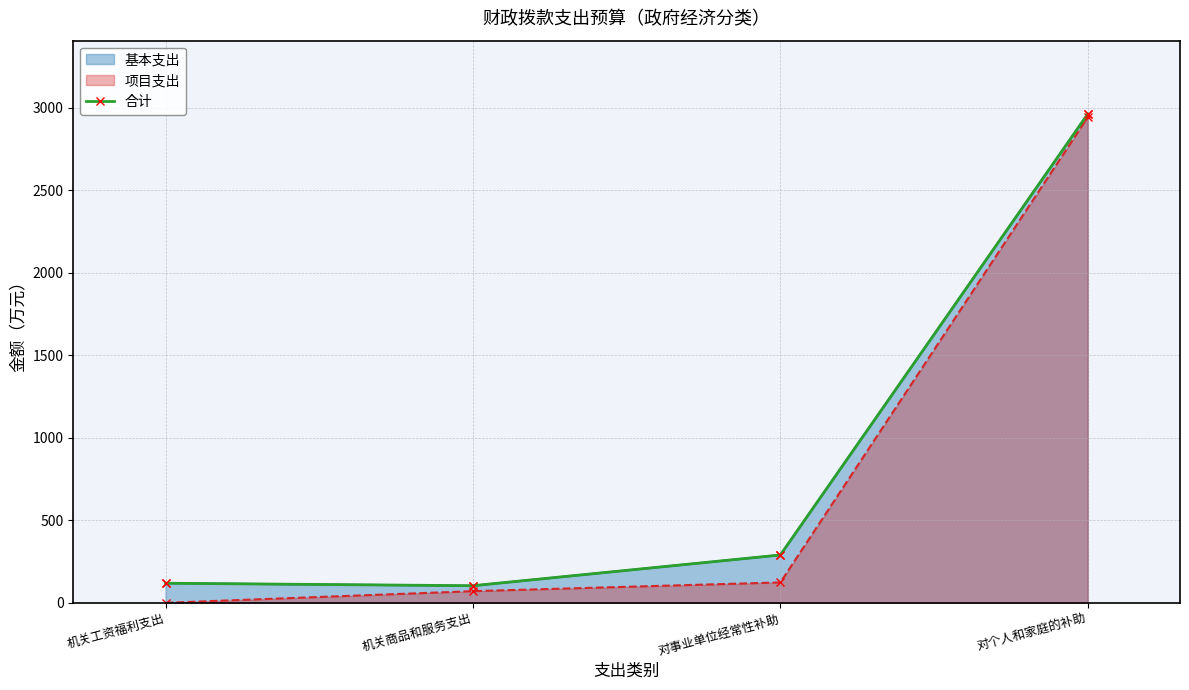

What is the greatest value displayed?

2961.0